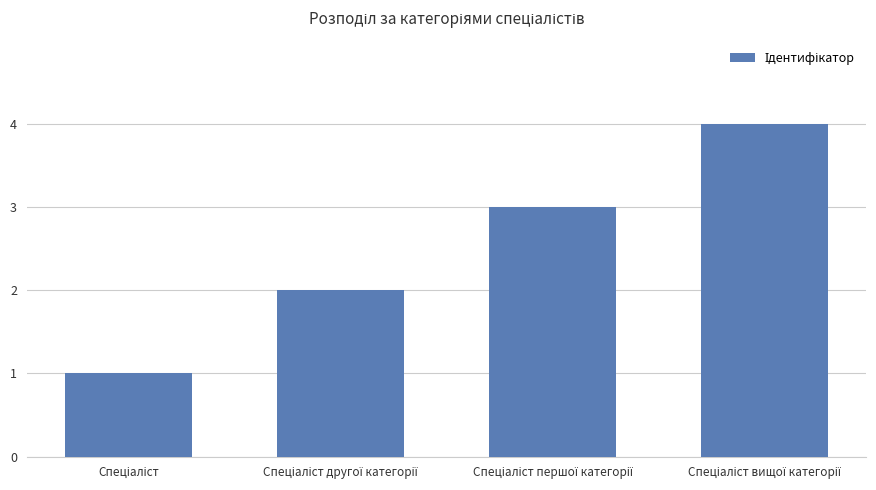

What is the sum of all values?

10